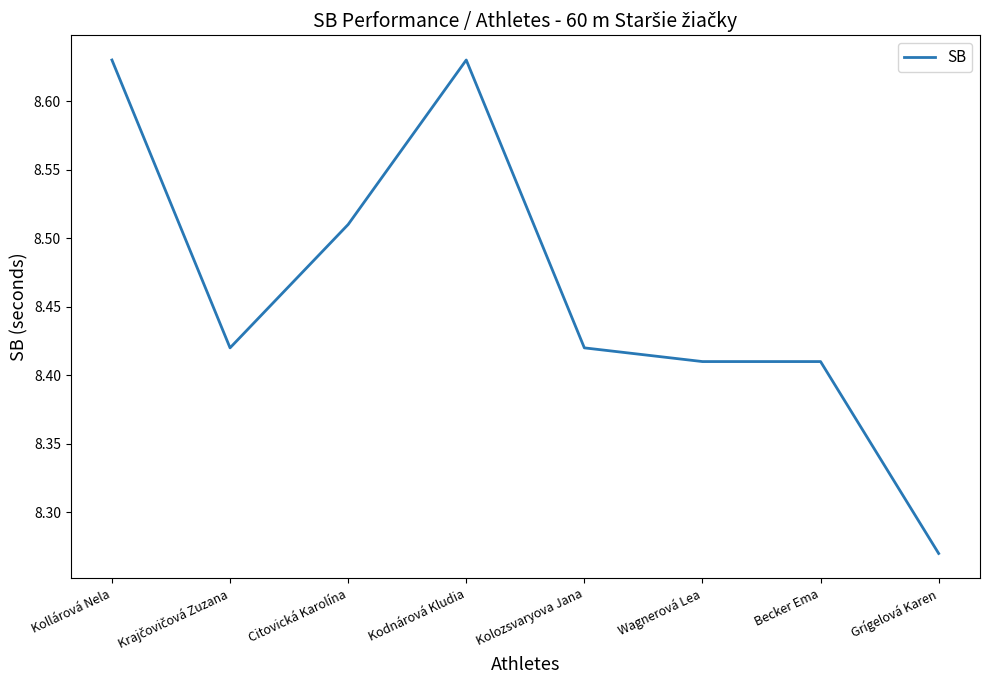

What is the difference between the maximum and second lowest values?

0.2